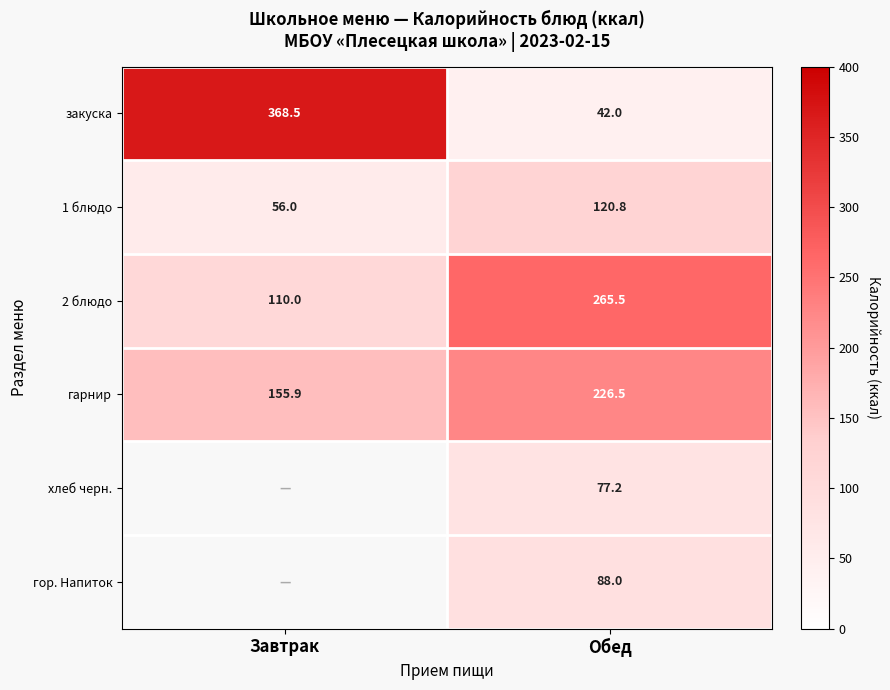

At which label does гарнир first exceed 226?

Обед